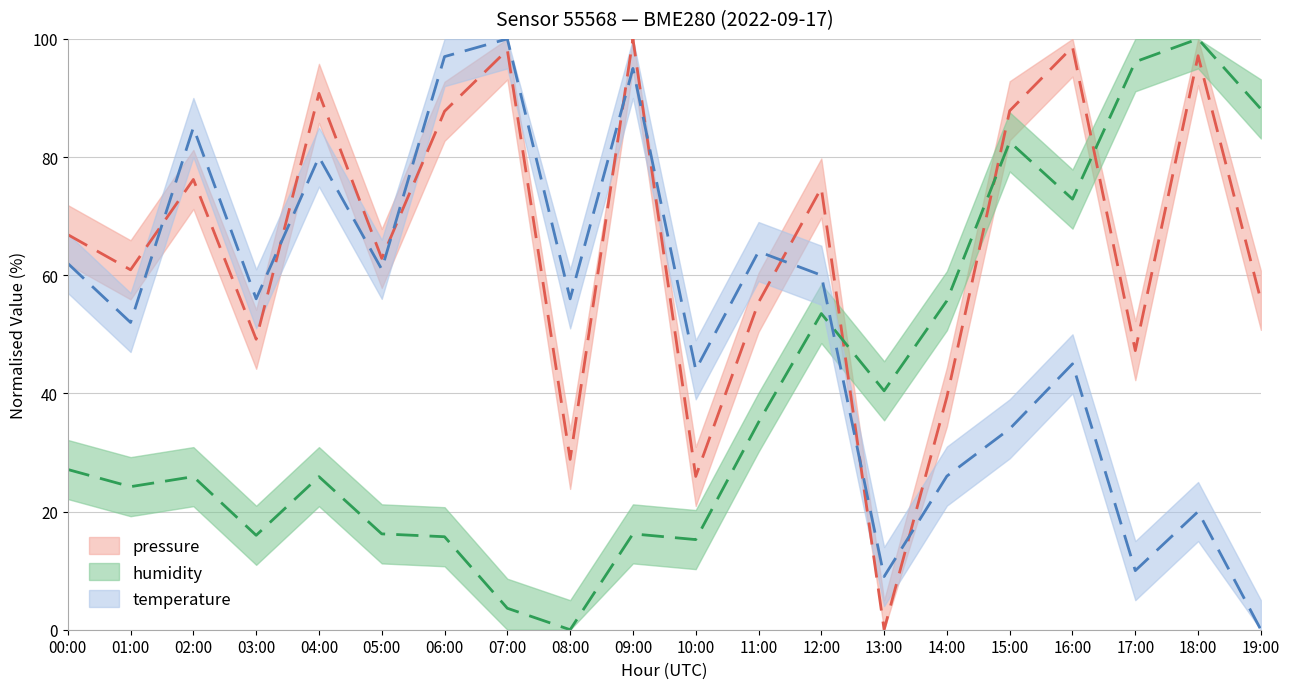

Reading left to right, what are all the values shown in this chart?

pressure: 00:00=66.9	01:00=60.9	02:00=76.2	03:00=49.2	04:00=90.8	05:00=62.8	06:00=87.7	07:00=98.1	08:00=28.8	09:00=100.0	10:00=25.9	11:00=55.4	12:00=74.8	13:00=0.0	14:00=39.4	15:00=87.8	16:00=98.6	17:00=47.2	18:00=97.2	19:00=55.8
humidity: 00:00=27.1	01:00=24.2	02:00=25.9	03:00=16.0	04:00=25.9	05:00=16.2	06:00=15.7	07:00=3.6	08:00=0.0	09:00=16.2	10:00=15.3	11:00=35.1	12:00=53.5	13:00=40.4	14:00=55.7	15:00=82.6	16:00=72.9	17:00=96.1	18:00=100.0	19:00=88.1
temperature: 00:00=62.0	01:00=52.0	02:00=85.0	03:00=56.0	04:00=80.0	05:00=61.0	06:00=97.0	07:00=100.0	08:00=56.0	09:00=95.0	10:00=44.0	11:00=64.0	12:00=60.0	13:00=9.0	14:00=26.0	15:00=34.0	16:00=45.0	17:00=10.0	18:00=20.0	19:00=0.0